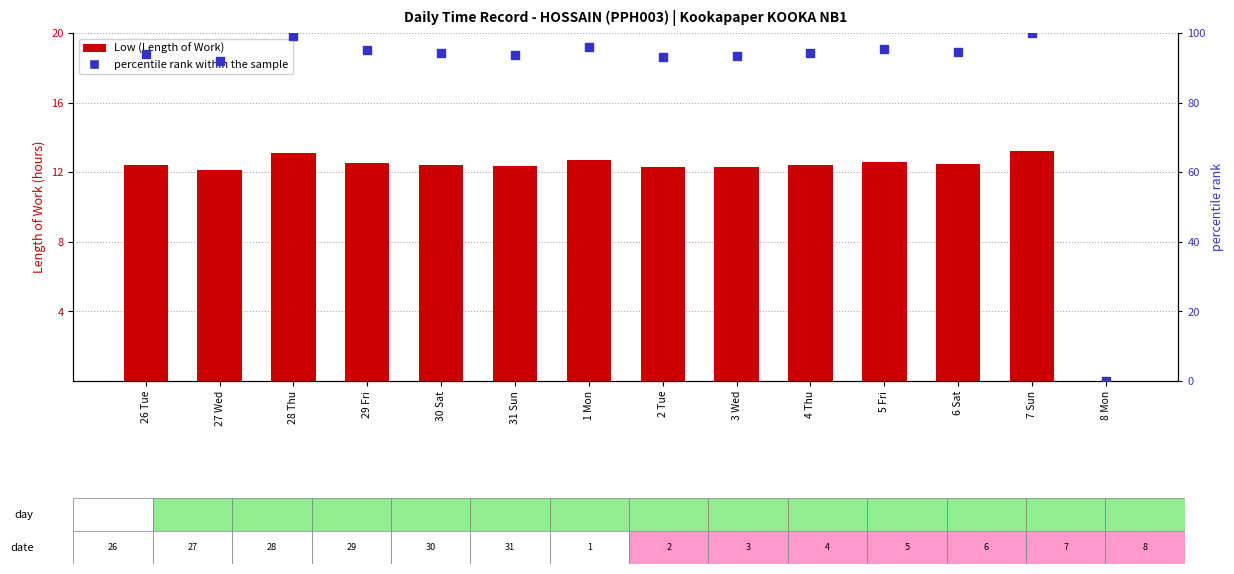

At how many categories does at least one series exceed 50?

13